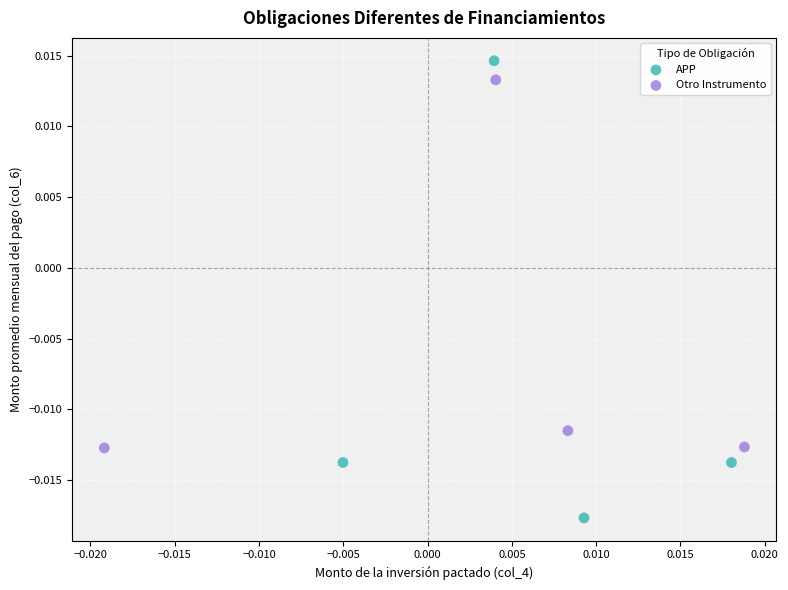

Which series has the widest spread of Y values?

APP